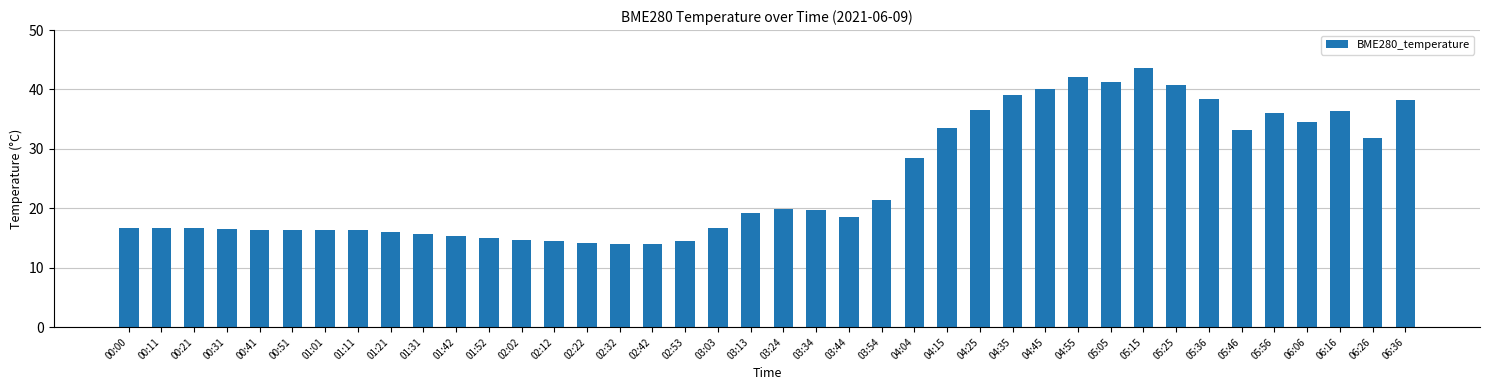

What is the label of the 28th bar from the right?

02:02